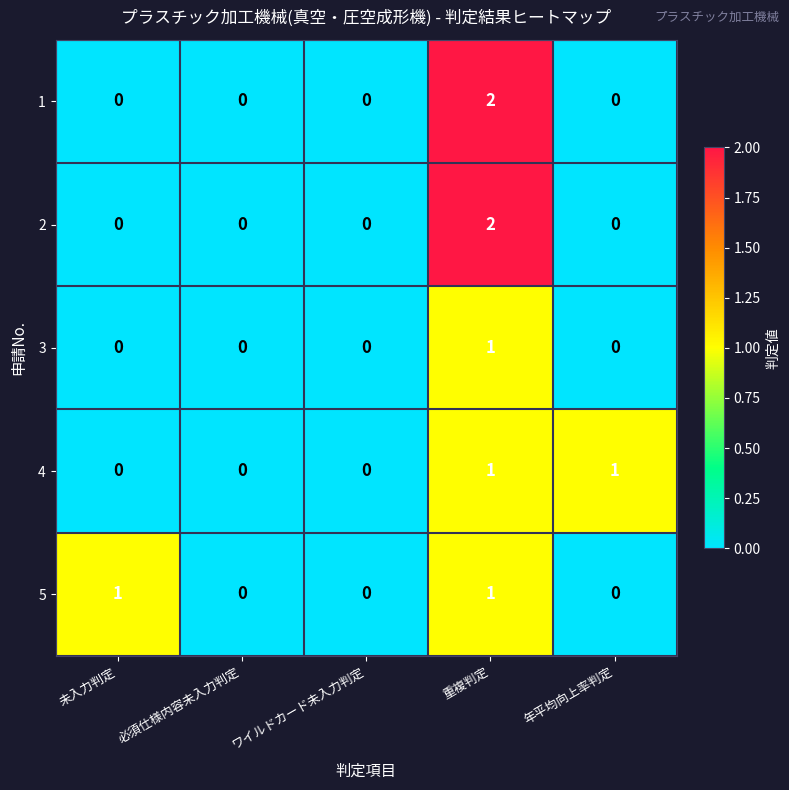

Is it true that 4 equals 2 at 重複判定?

False